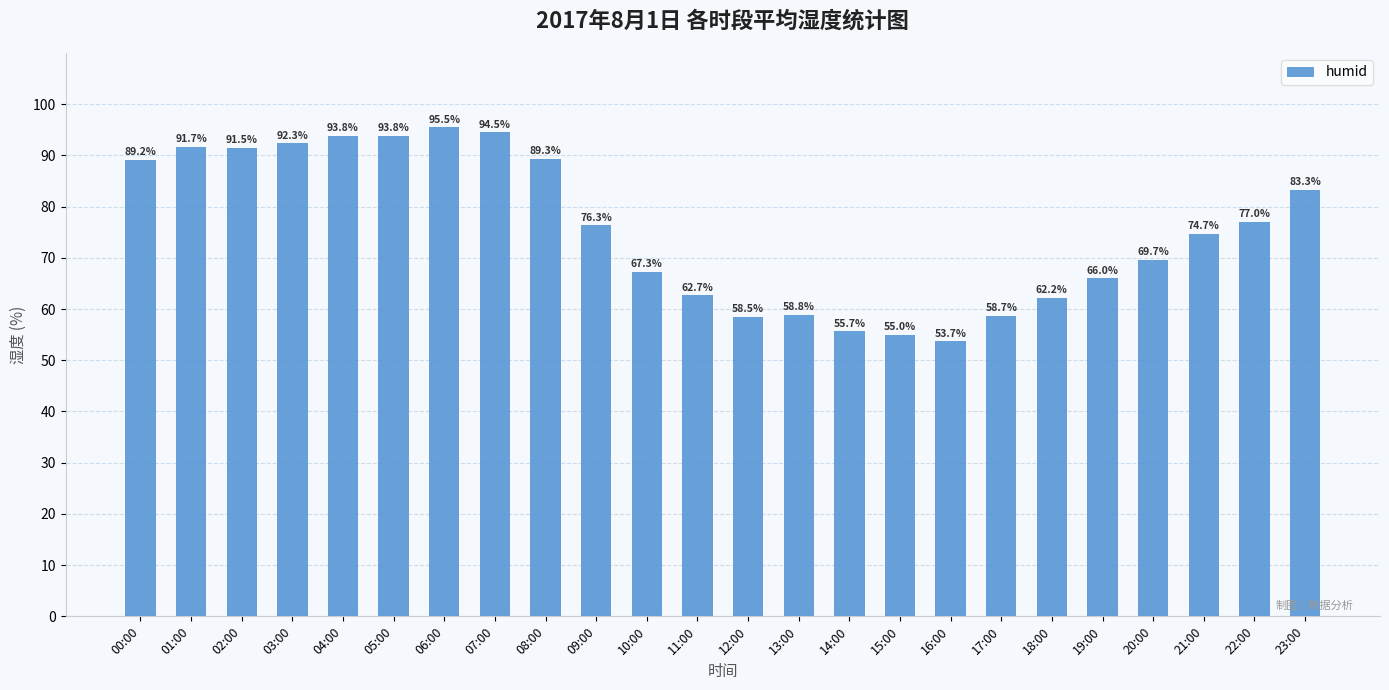

How many bars are there in total?

24